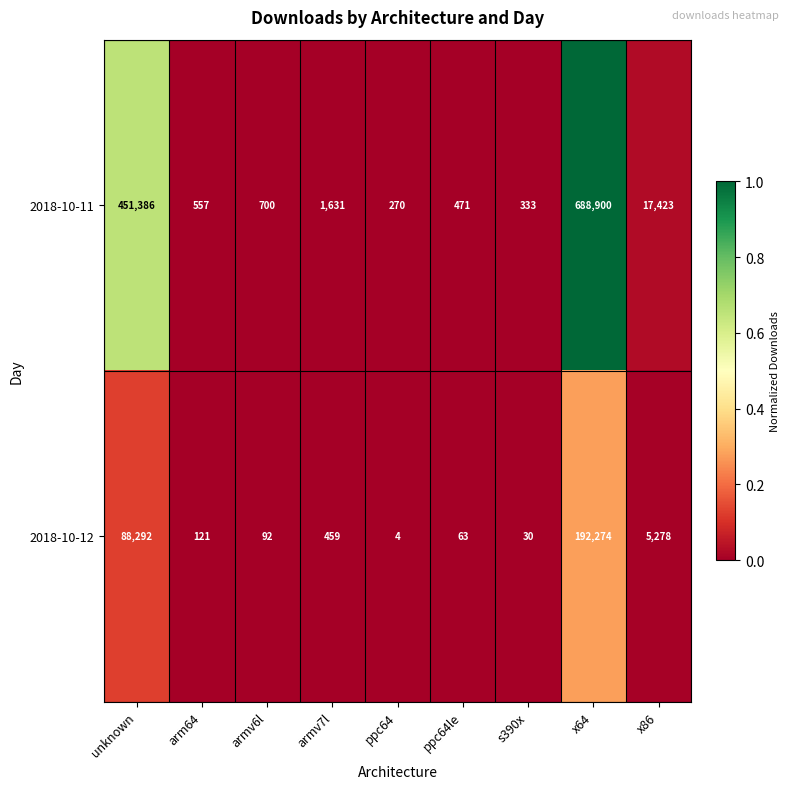

How many categories are shown in the chart?

9